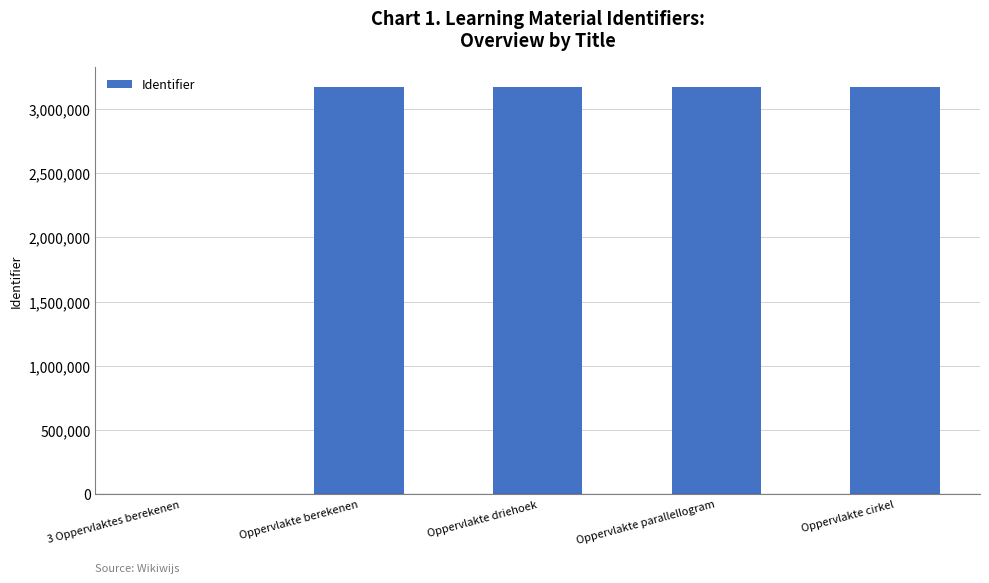

What is the sum of the values at Oppervlakte cirkel and Oppervlakte berekenen?

6337968